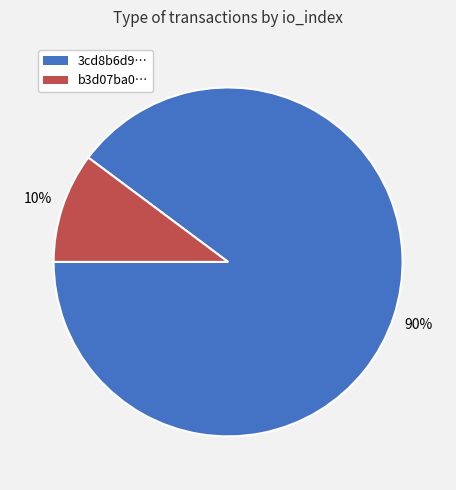

To the nearest percent, what is the difference between the largest and smallest slice percentages?

80%